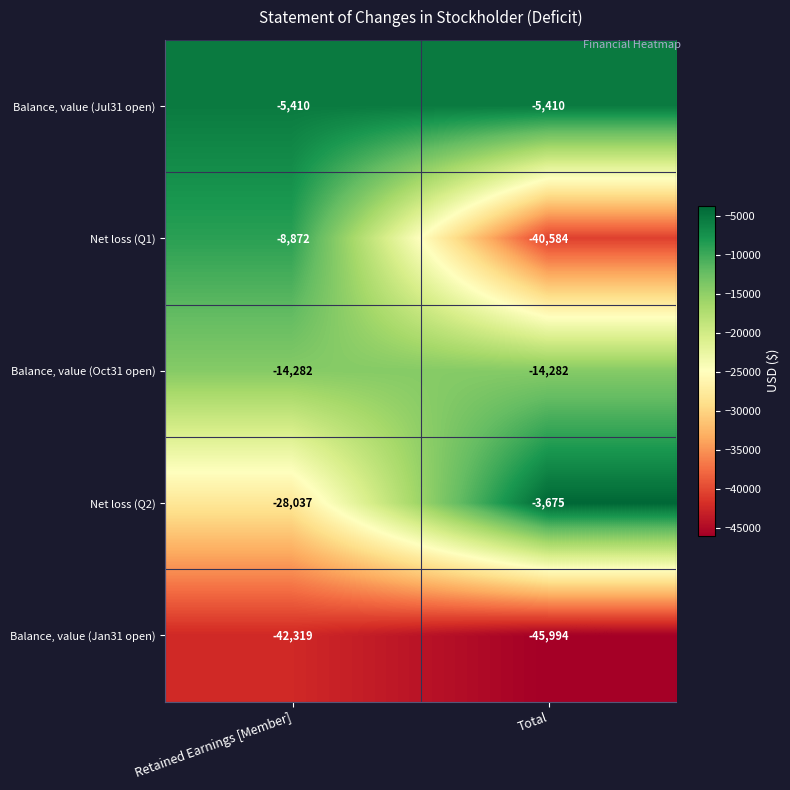

What is the approximate value of Balance, value (Jul31 open) at Total?

-5410